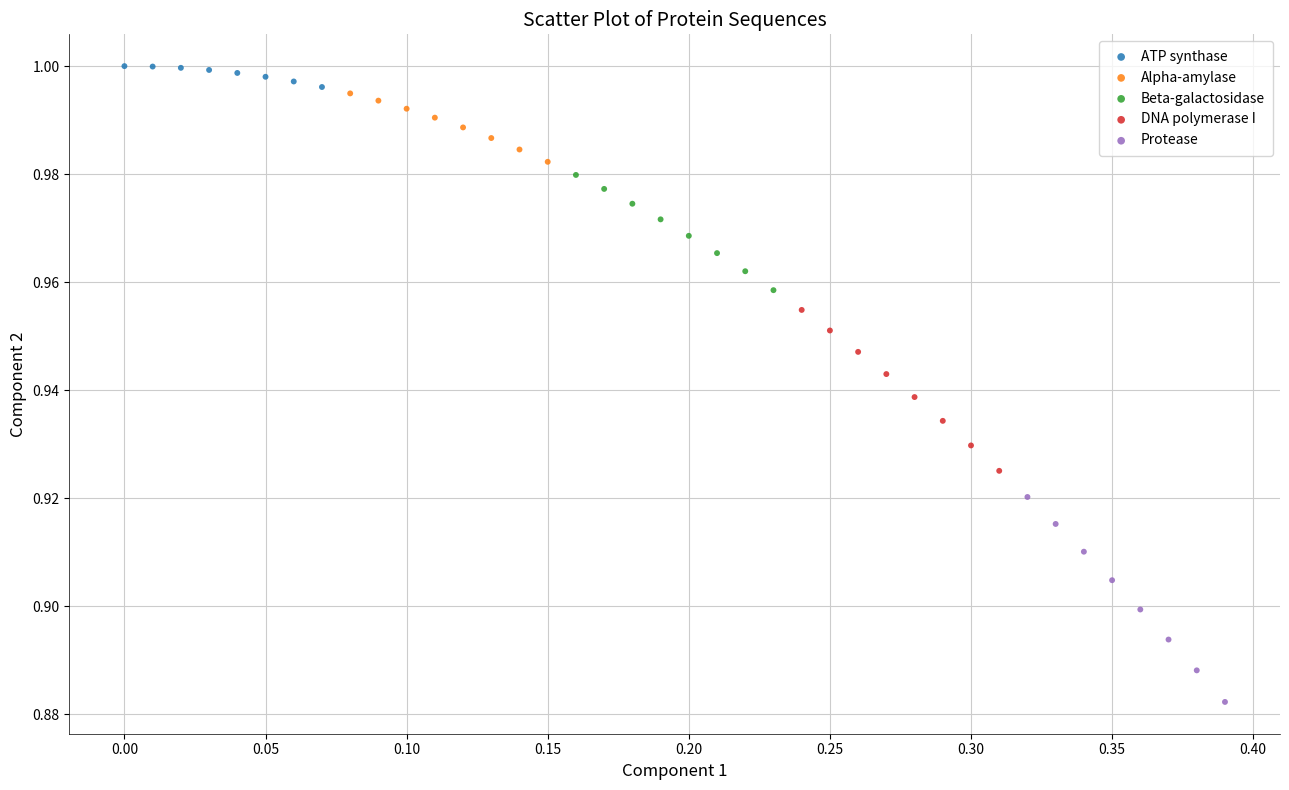

Which series has the widest spread of Y values?

Protease